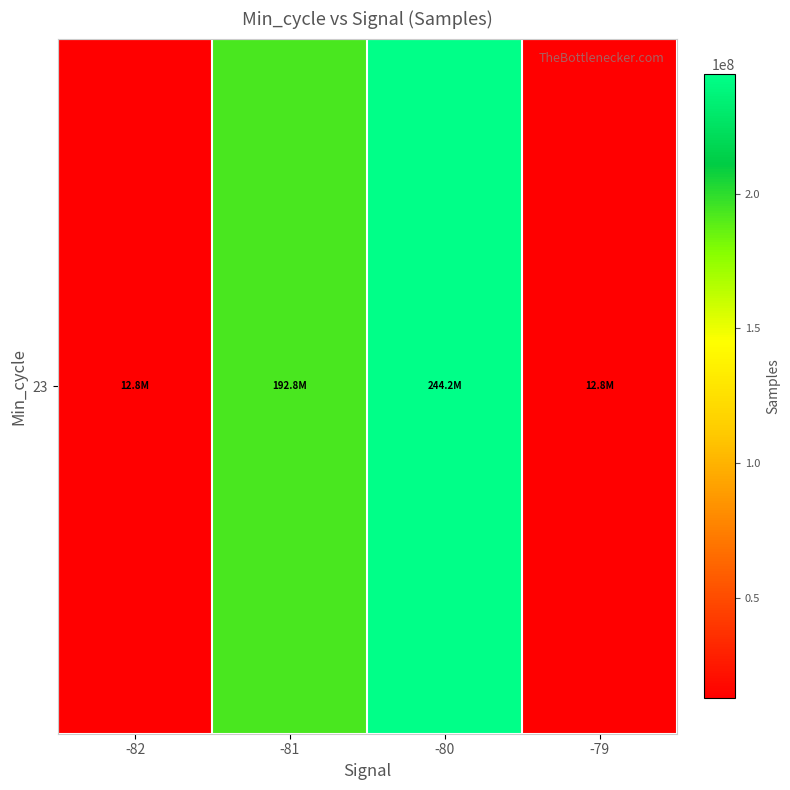

The value at -82 is 19885814. True or false?

False